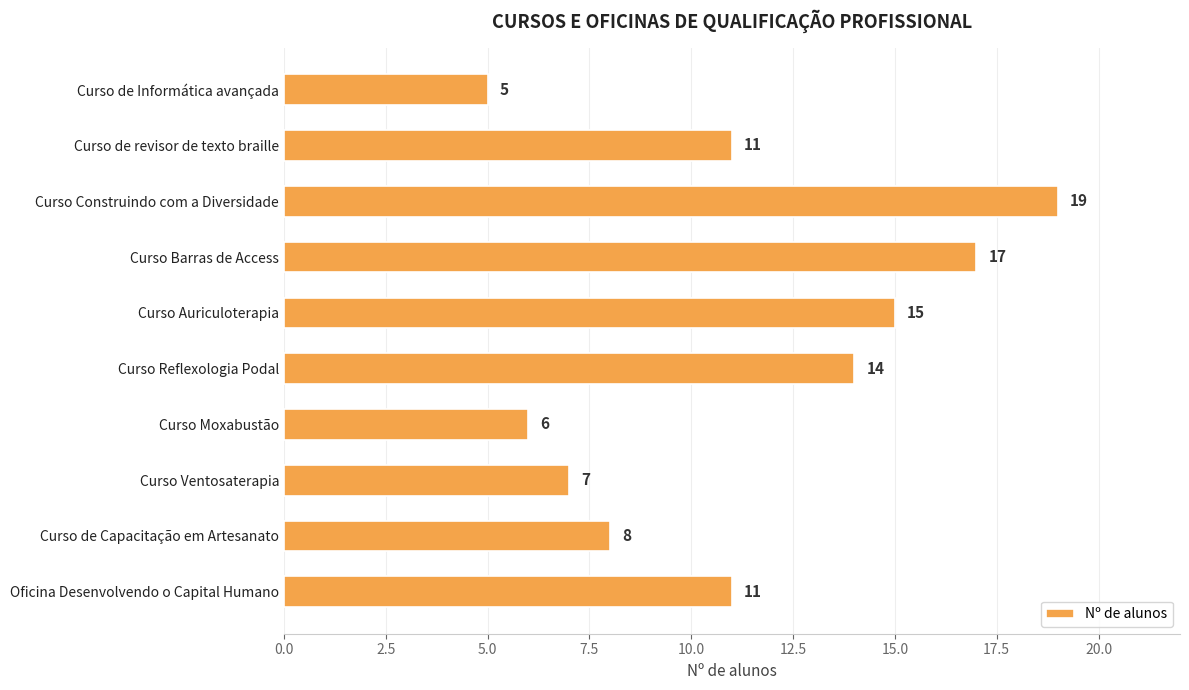

How many distinct data groups are displayed?

1